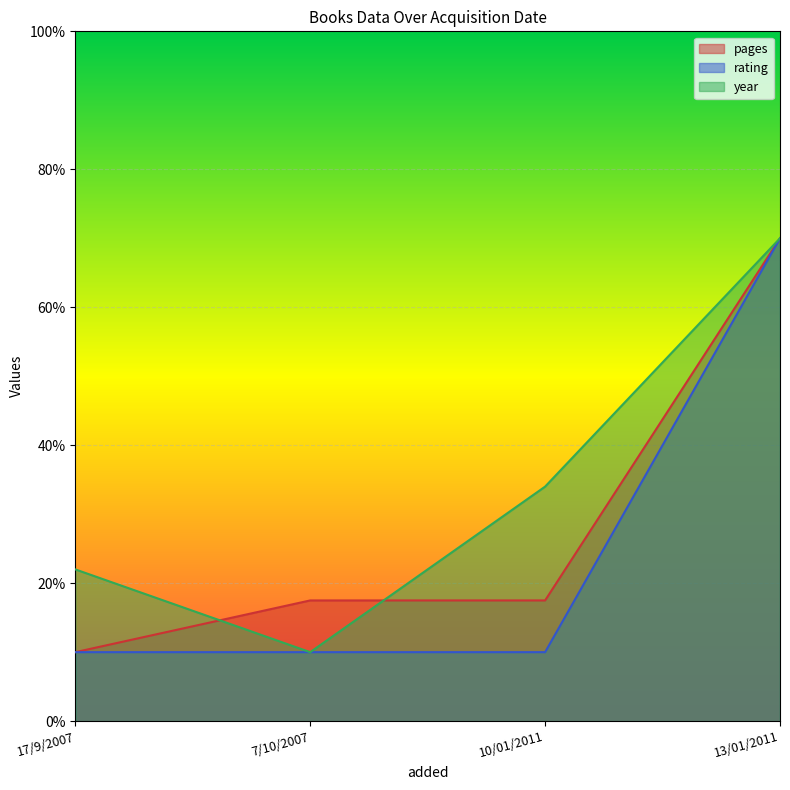

Which series has the largest total across all categories?

year